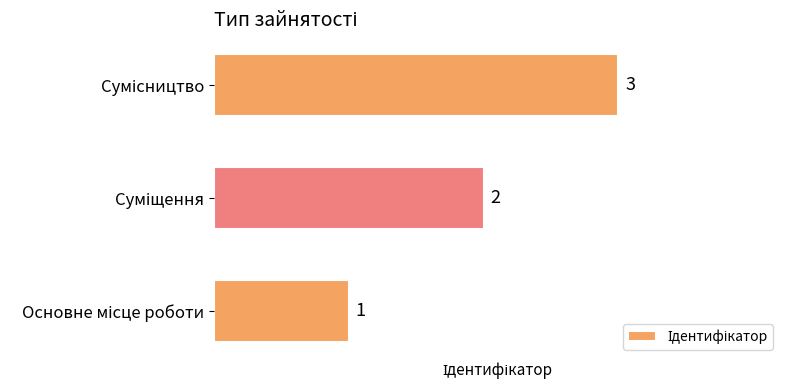

Count the values in the range 1 to 3.

3